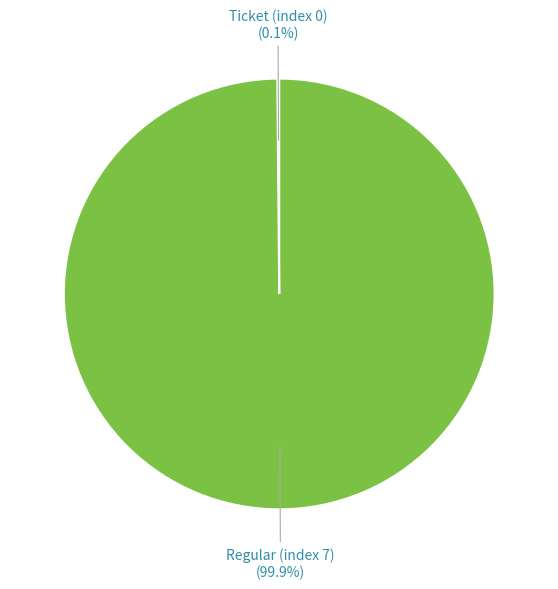

Is there any slice that represents more than half of the pie?

Yes